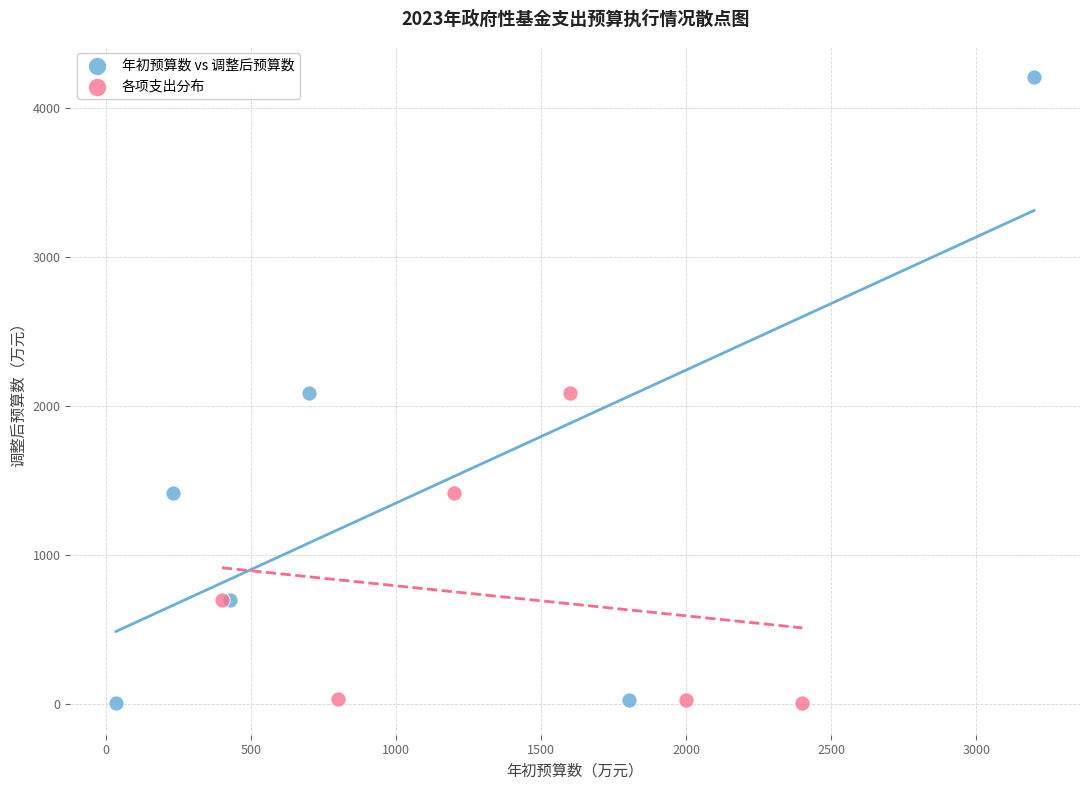

Which series reaches the maximum Y coordinate?

年初预算数 vs 调整后预算数